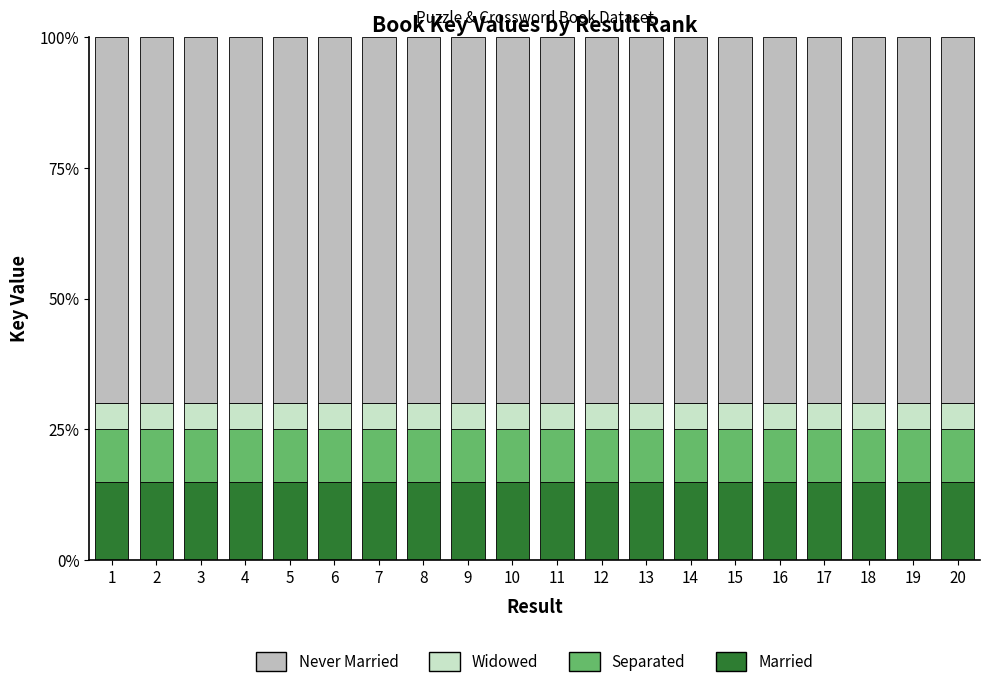

How many bars are there in total?

20